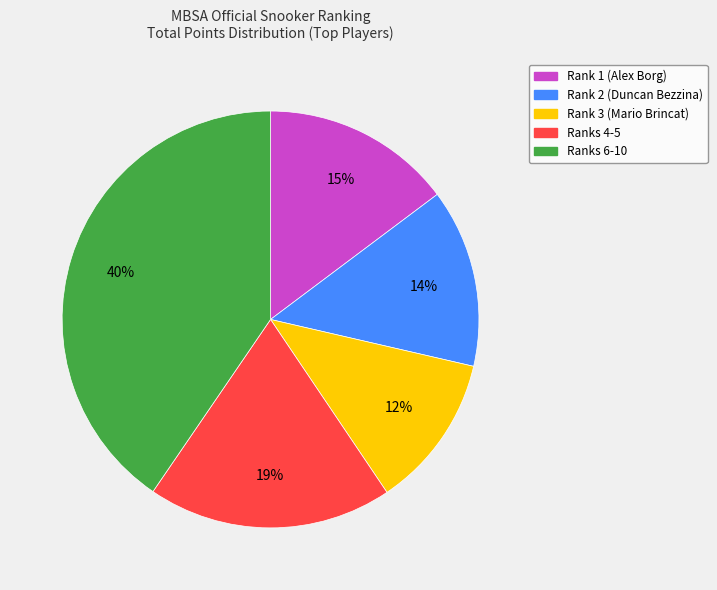

How many segments does this pie chart have?

5